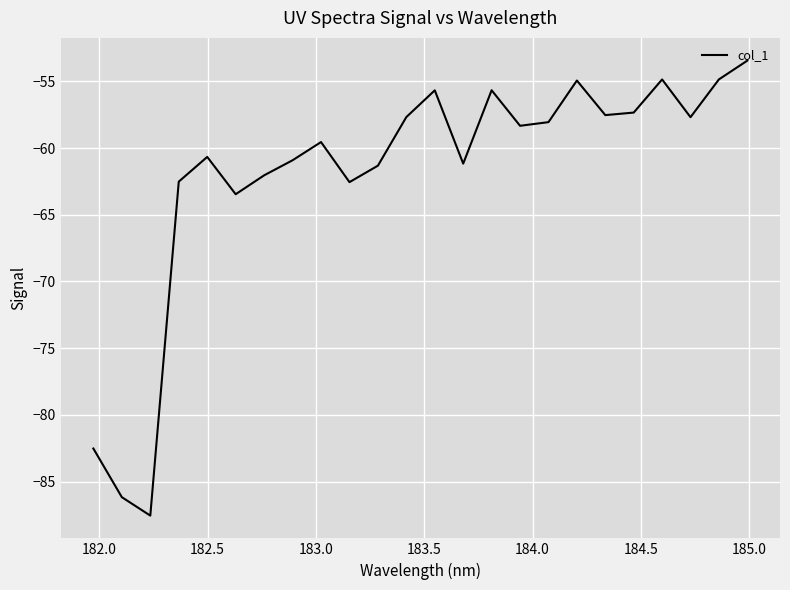

What is the greatest value displayed?

-53.4